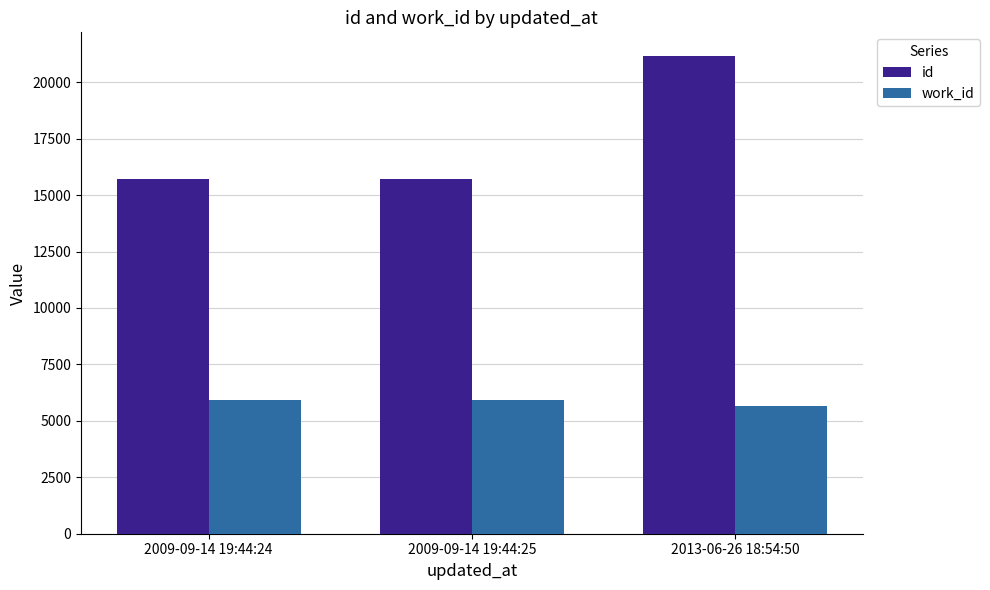

Which series has the widest spread of values?

id